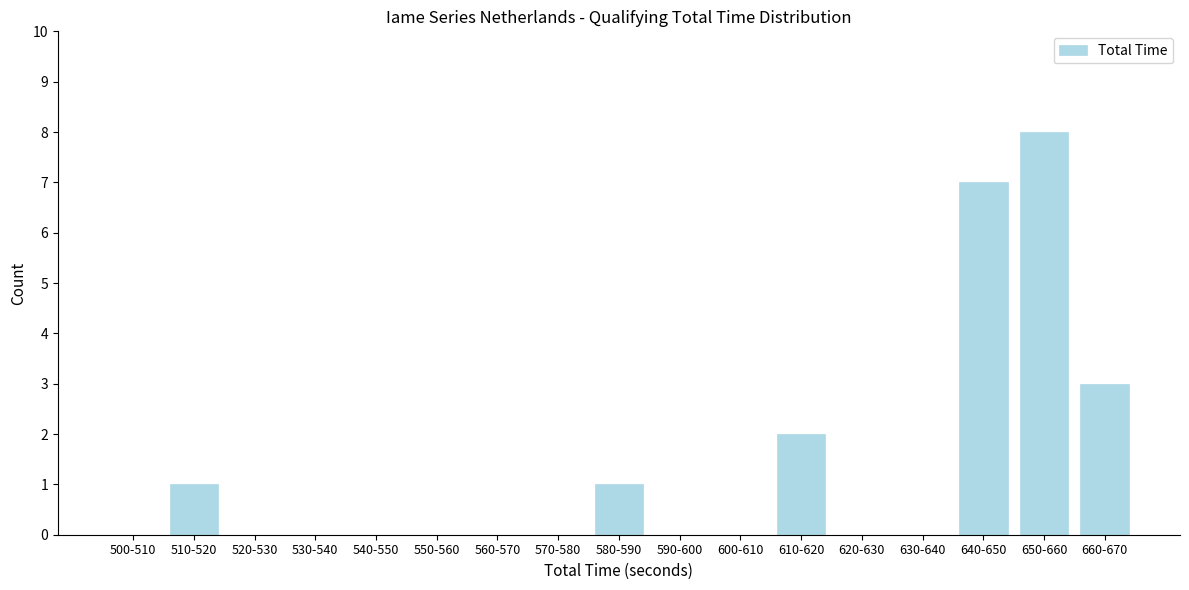

Reading left to right, what are all the values shown in this chart?

500-510=0	510-520=1	520-530=0	530-540=0	540-550=0	550-560=0	560-570=0	570-580=0	580-590=1	590-600=0	600-610=0	610-620=2	620-630=0	630-640=0	640-650=7	650-660=8	660-670=3